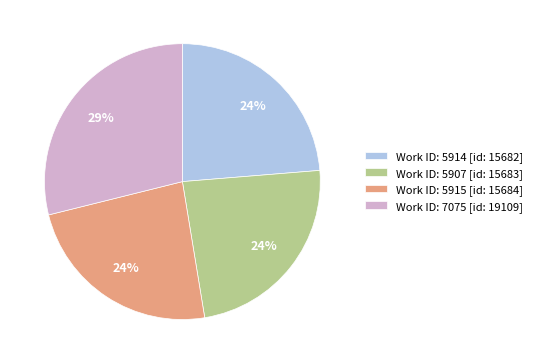

Do Work ID: 5915 [id: 15684] and Work ID: 5914 [id: 15682] together represent more than half of the pie?

No